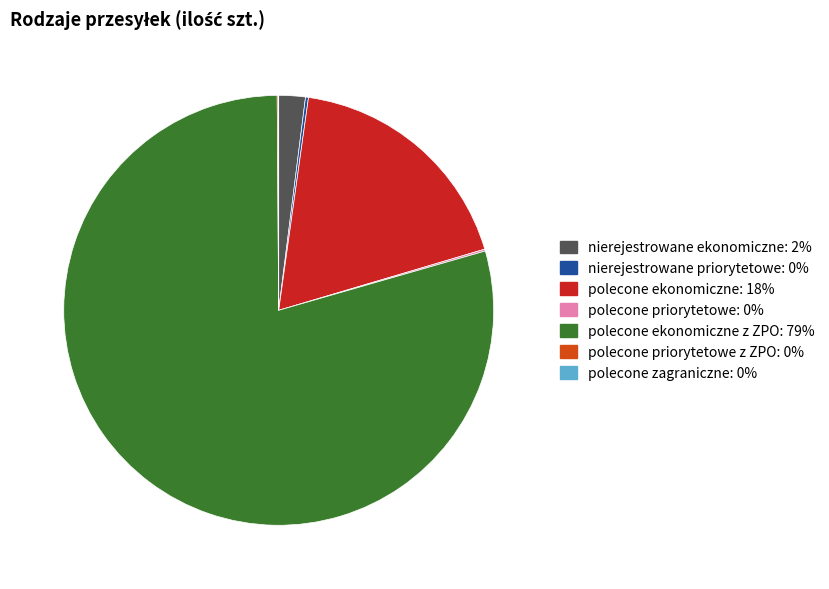

Is there any slice that represents more than half of the pie?

Yes